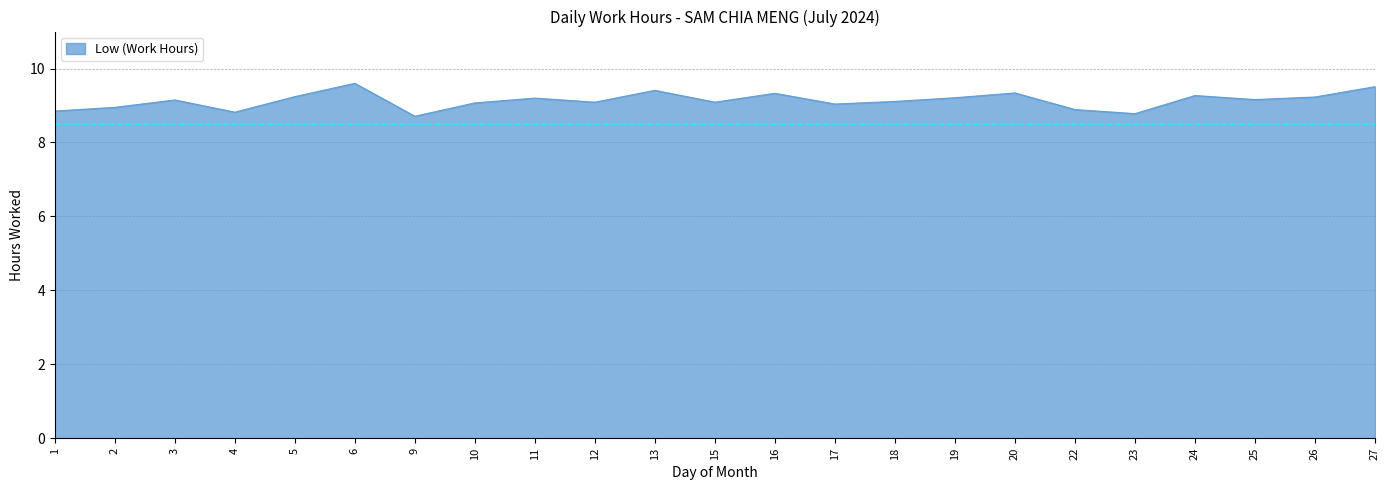

What is the difference between the maximum and minimum values?

0.9